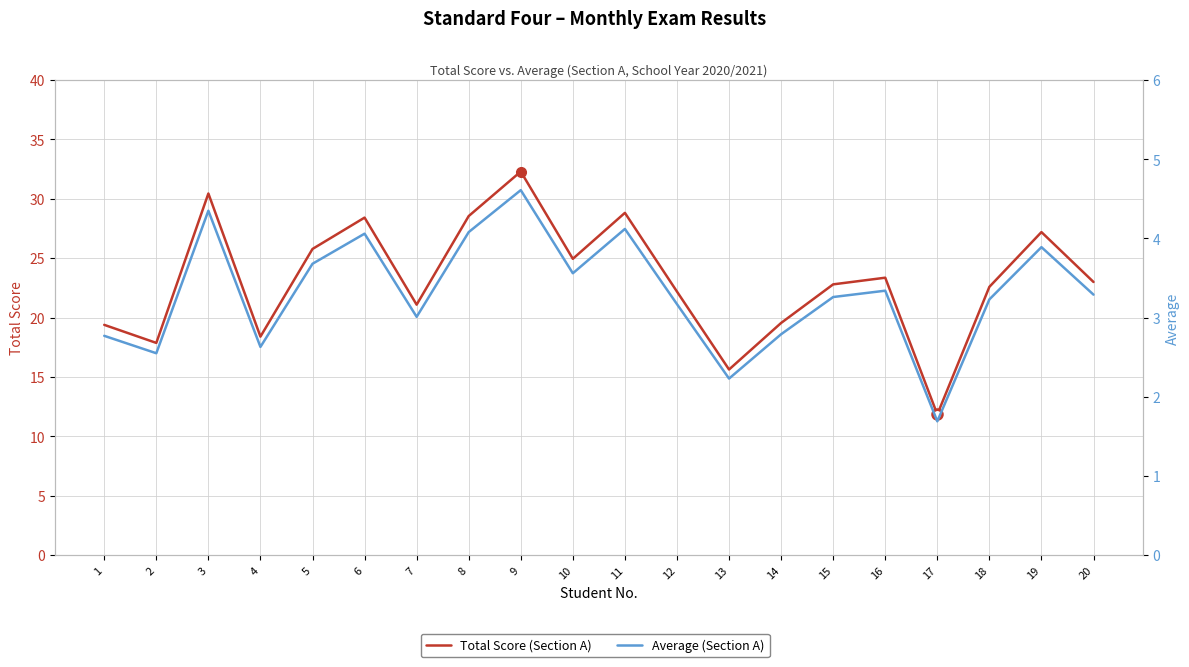

True or false: Total Score and Average intersect in this chart.

False